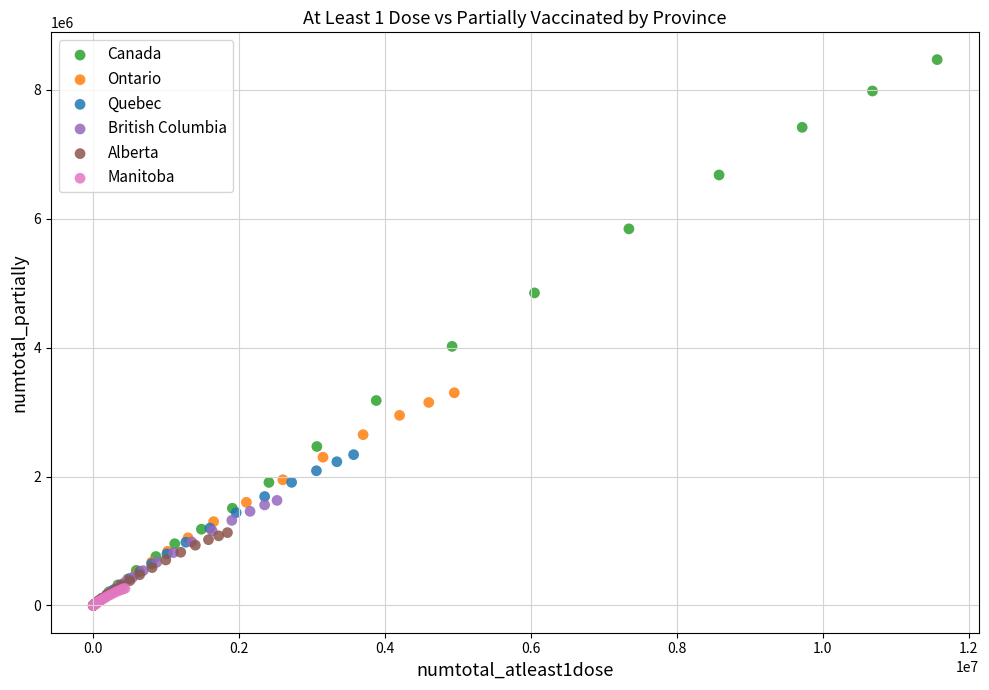

What are all the series names shown in the legend?

Canada, Ontario, Quebec, British Columbia, Alberta, Manitoba